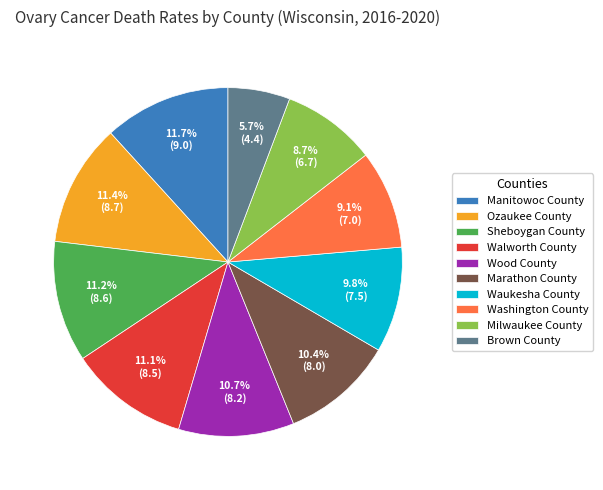

Count the number of slices in the pie.

10